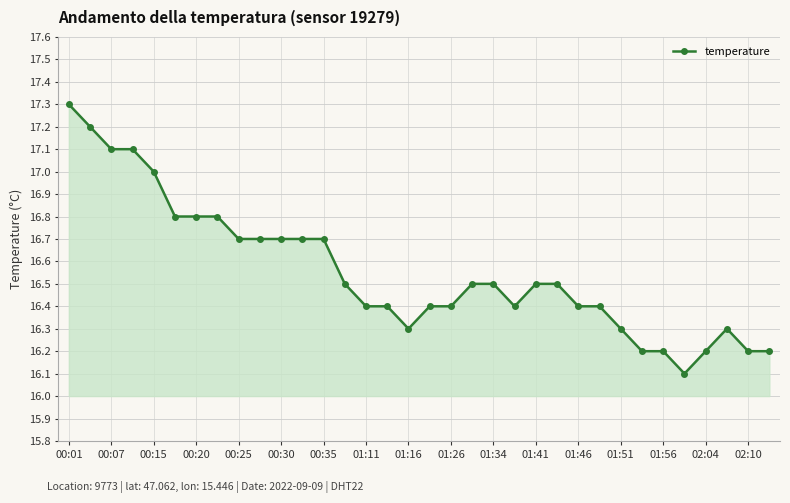

What is the sum of all values?

562.9